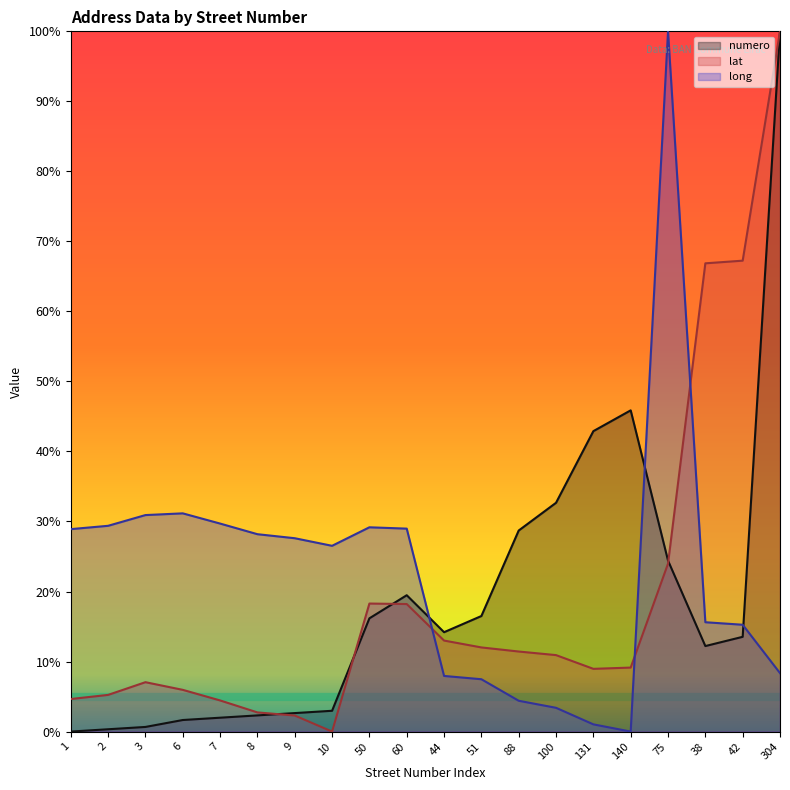

What value does the lat series have at 7?

4.4